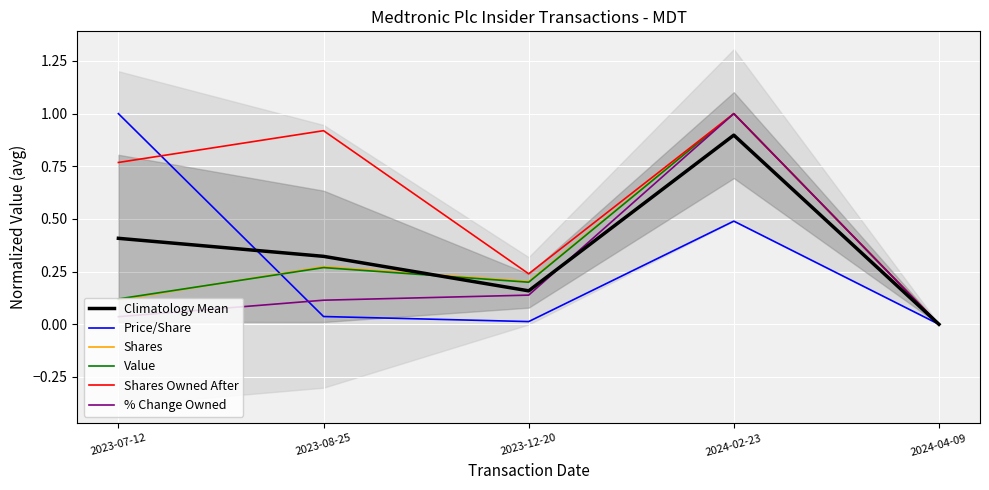

True or false: Shares Owned After and Value cross at least once.

False